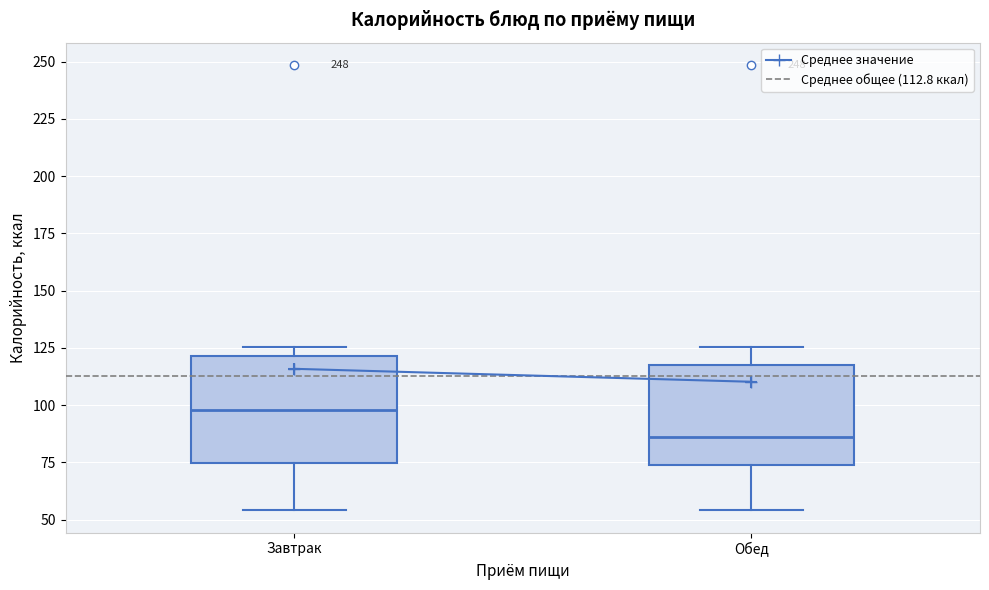

Where does the median line of the box for Обед sit on the y-axis? The values are not printed on the chart, so give them approximately, as read against the axis.

85